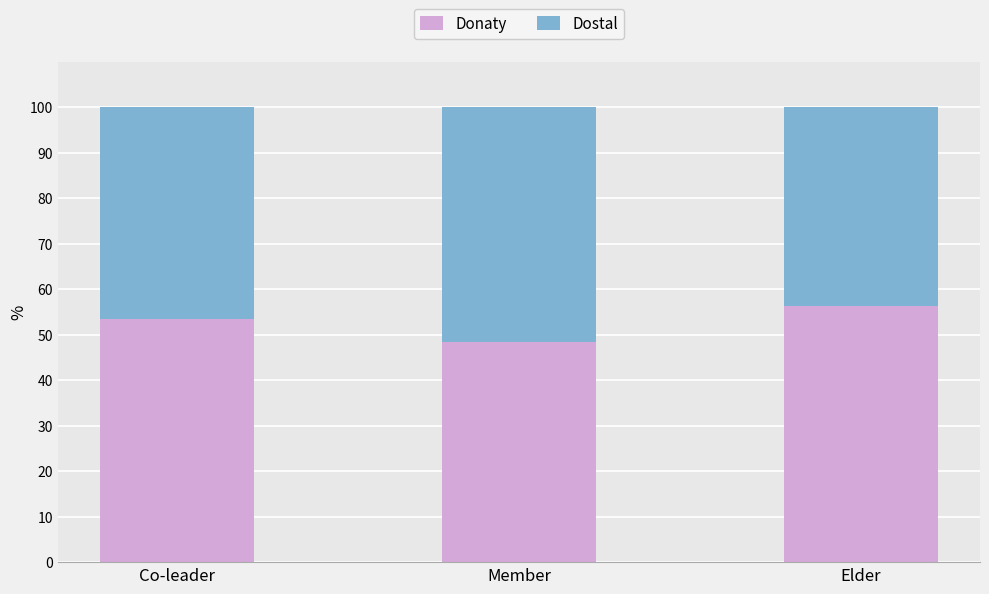

What is the minimum value for Donaty?

48.4